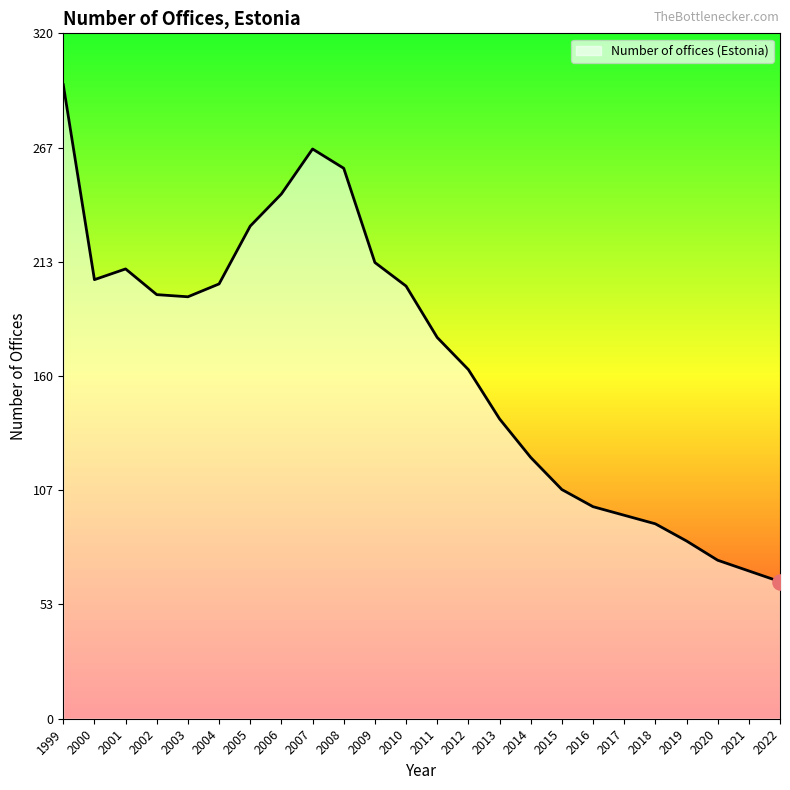

What is the change in value from 2007 to 2009?

-53